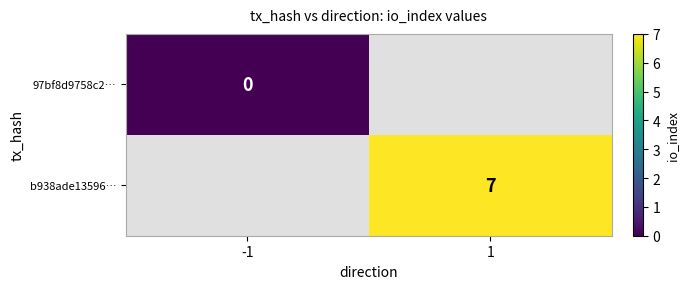

Is it true that b938ade13596… equals 7 at 1?

True